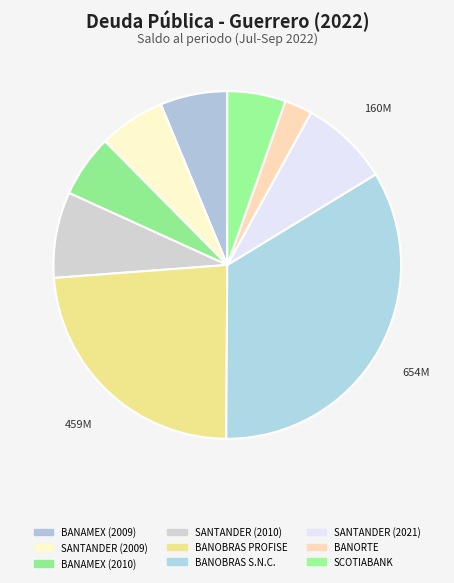

What portion of the pie excludes BANOBRAS PROFISE?

76.3%